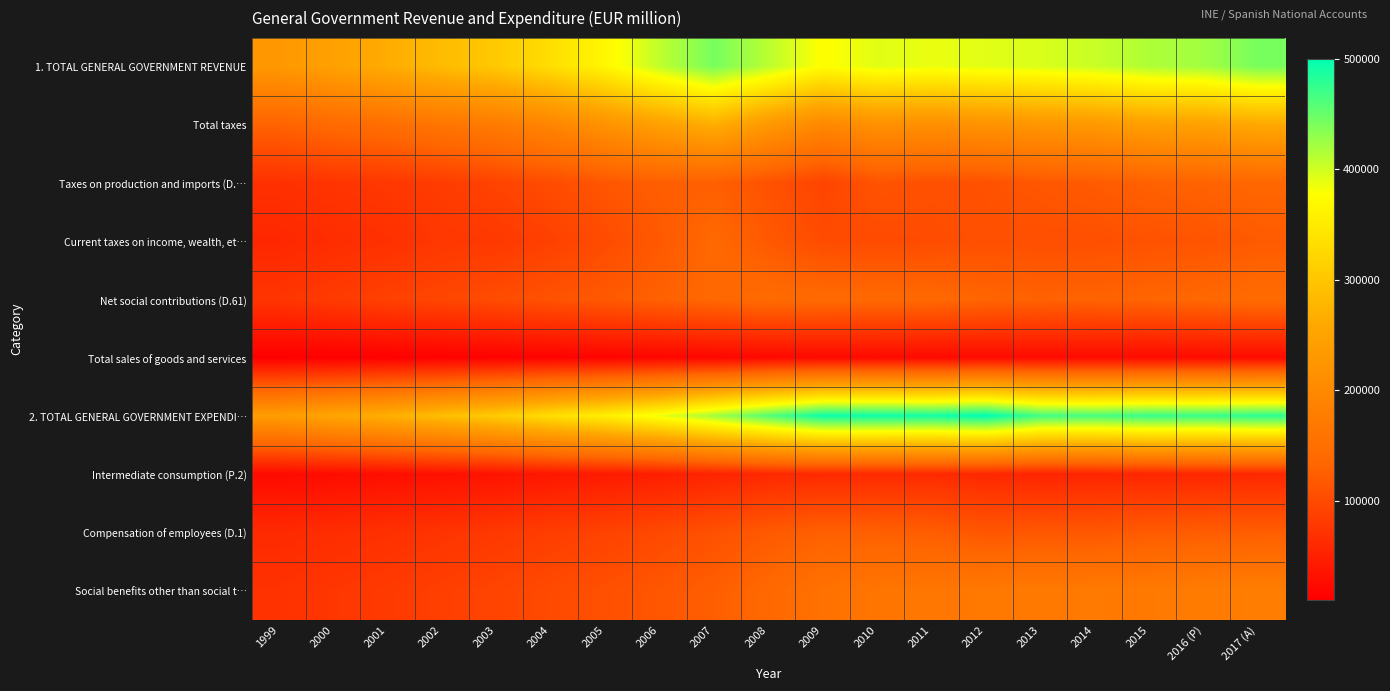

What is the total value across all series at 1999?

963472